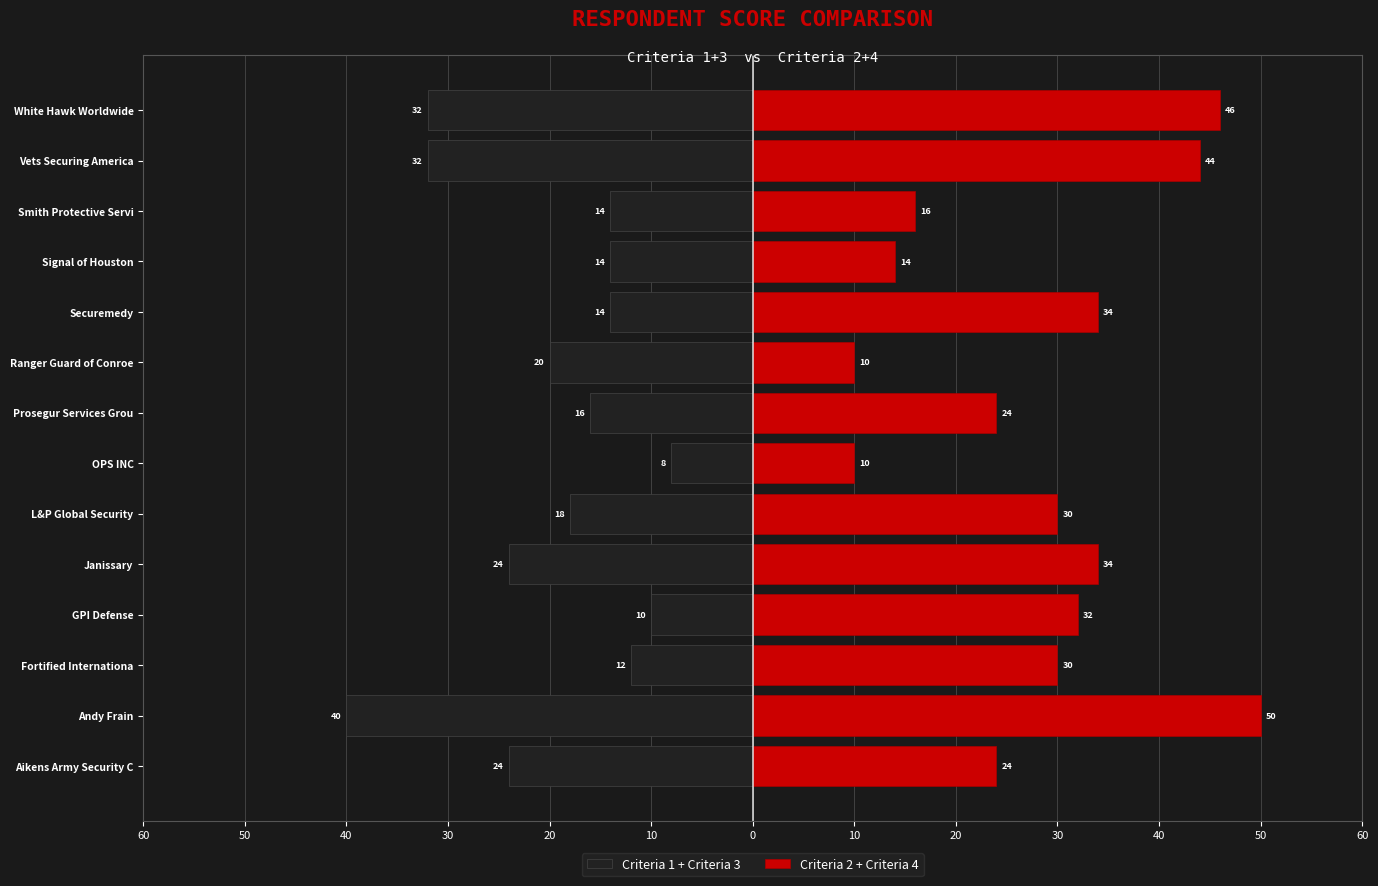

True or false: Criteria 1 + Criteria 3 has a value of -5 at 30.

False